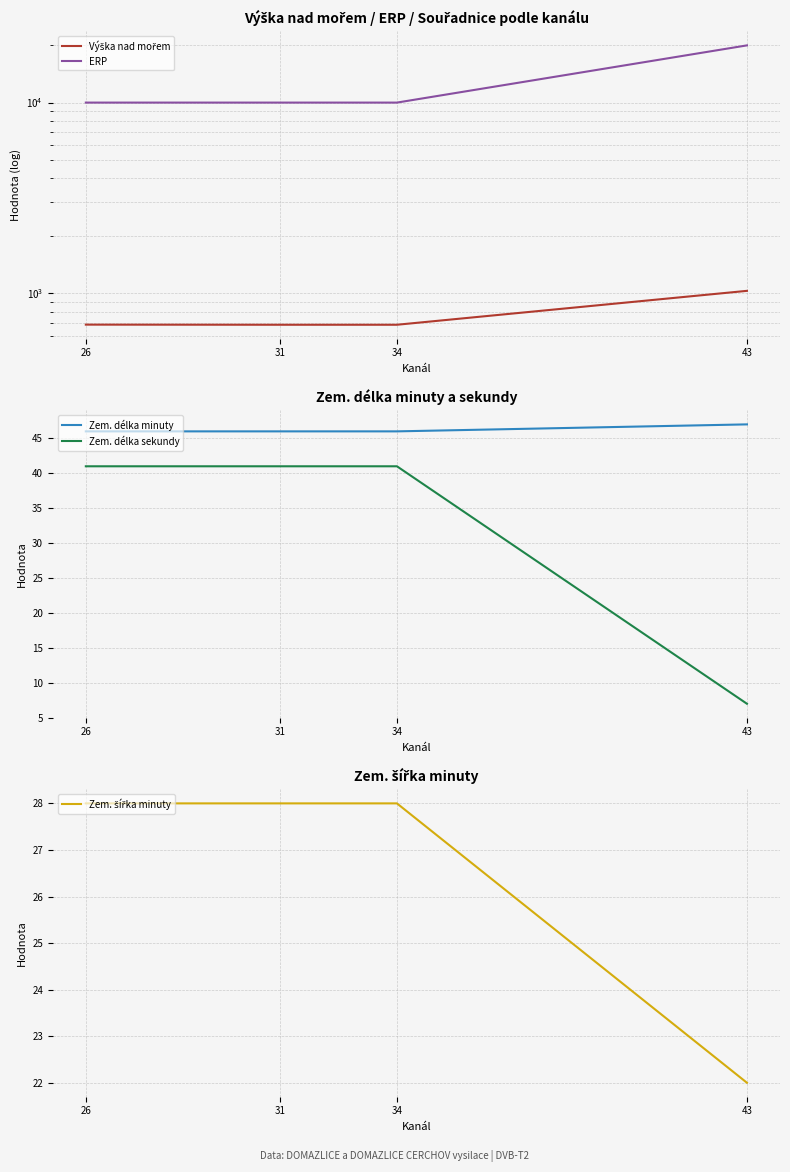

The value of Zem. délka sekundy at 34 is 62. True or false?

False